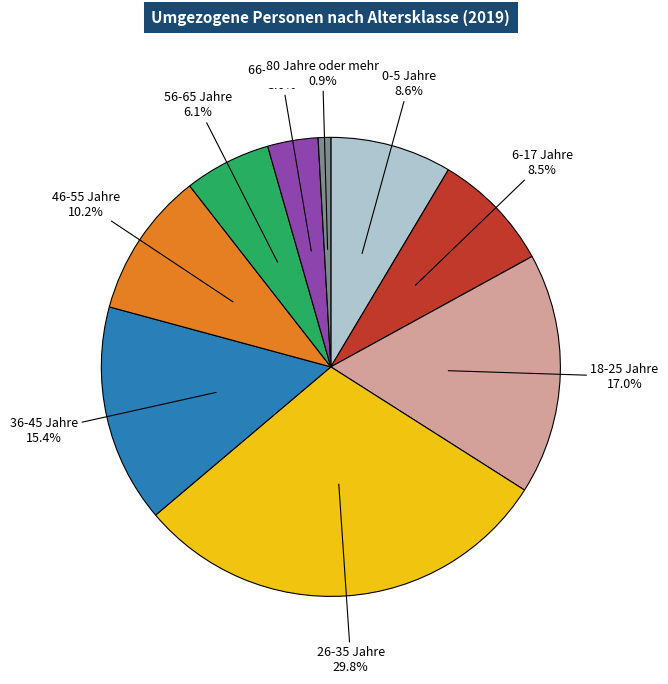

Is it true that 0-5 Jahre is 9% of the pie?

True